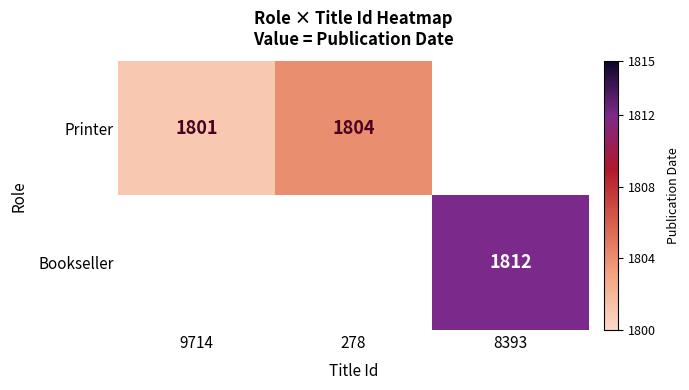

Is it true that Printer equals 2779.1 at 278?

False